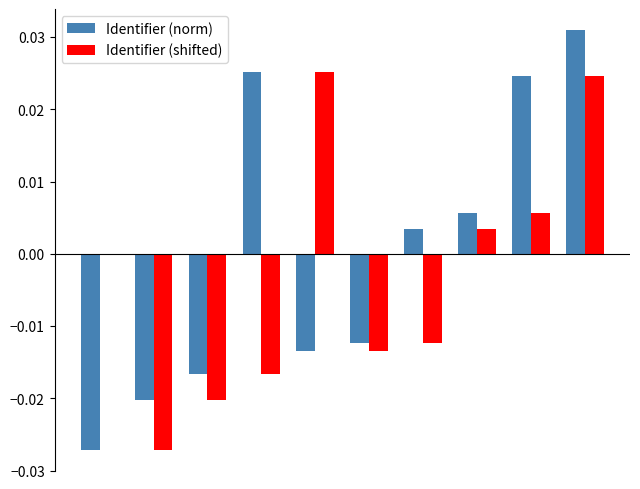

Are the bars horizontal?

No